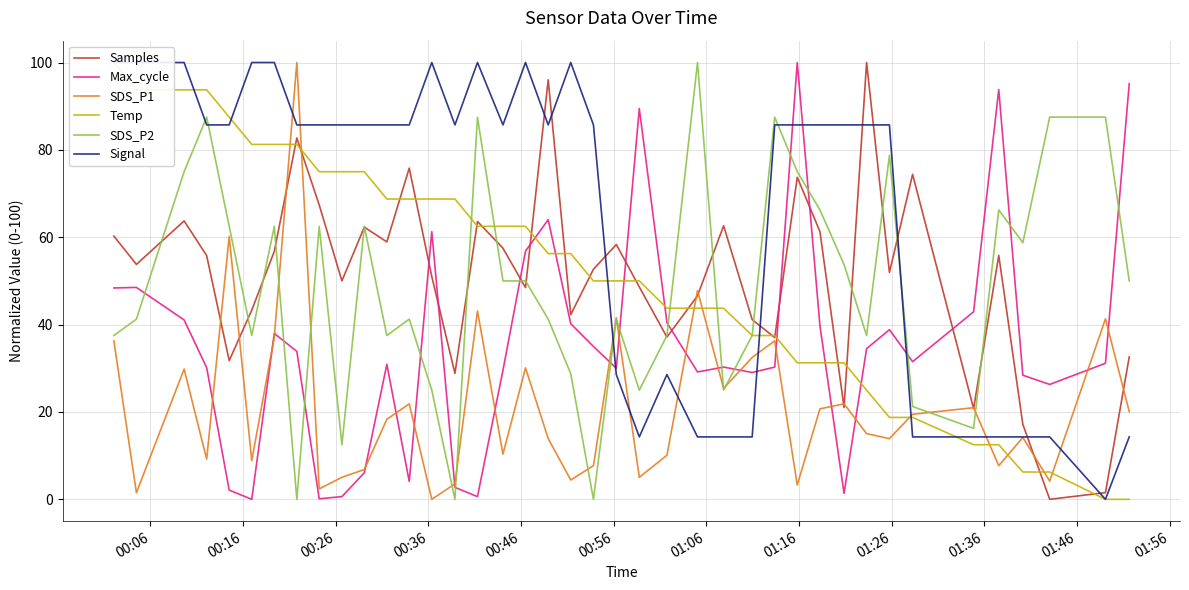

At how many categories does at least one series exceed 23?

40